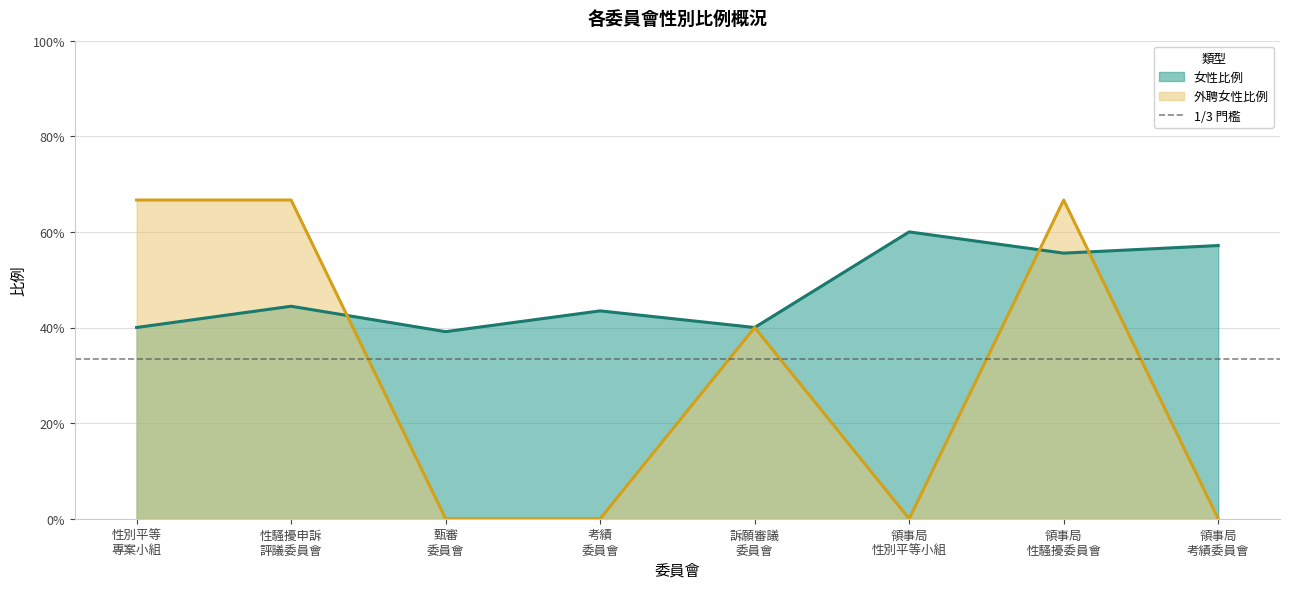

How many values in the 外聘女性比例 series exceed 0?

4